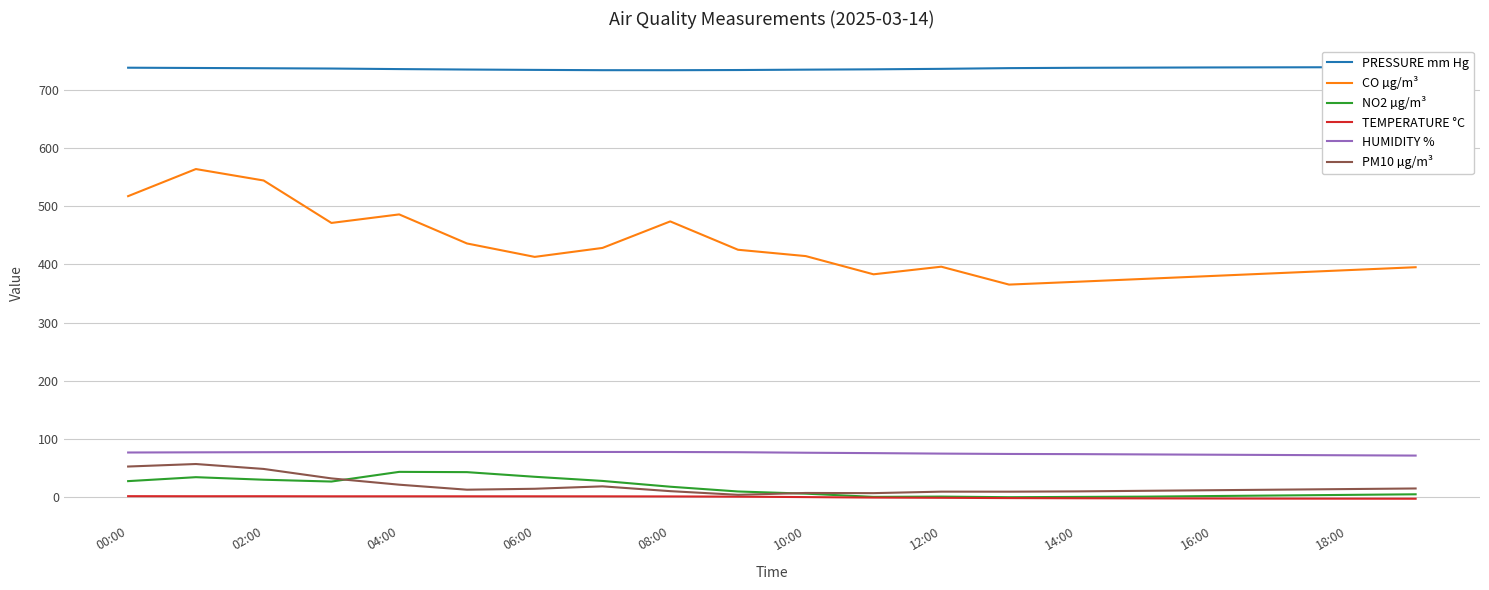

What is the difference between the maximum and second lowest values in the CO µg/m³ series?

193.6